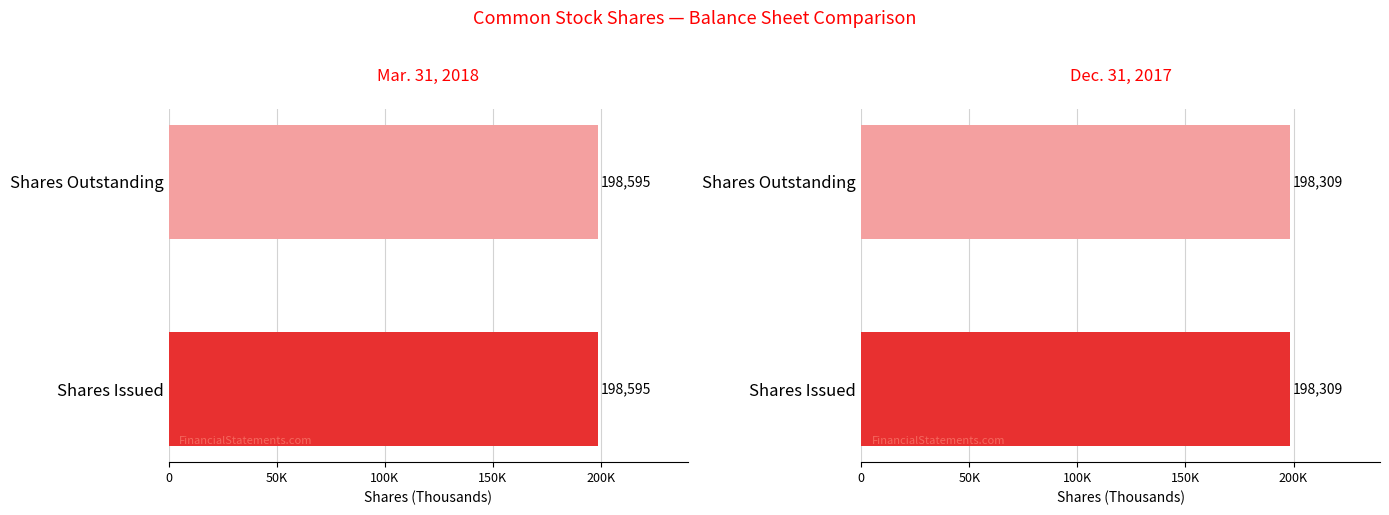

What is the difference between the highest and lowest values at Common stock, shares outstanding?

286